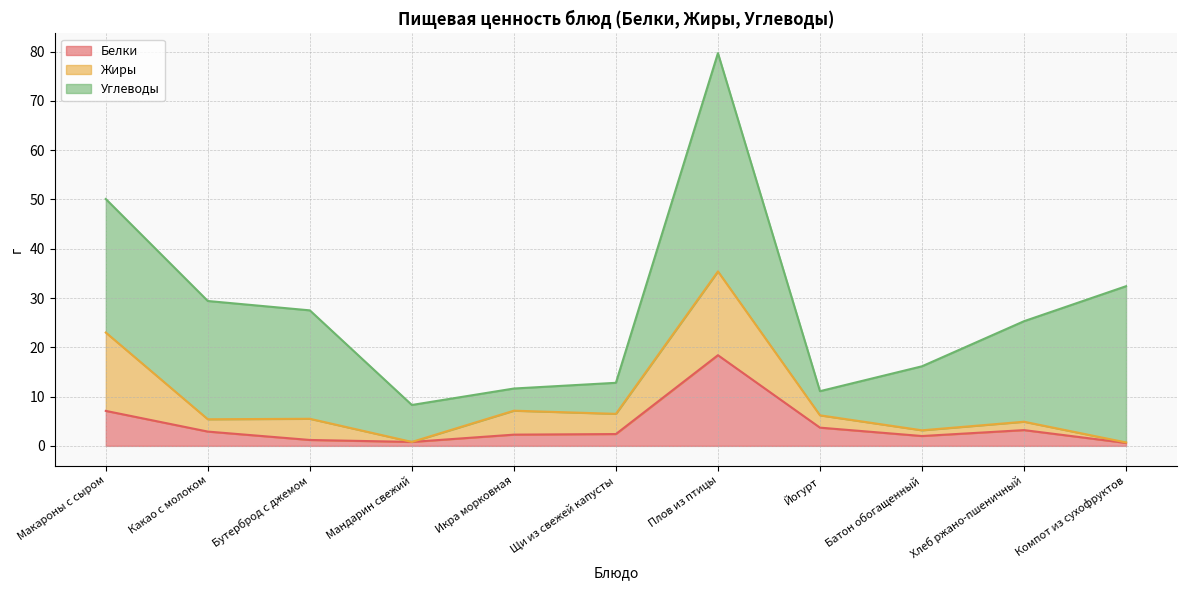

What is the label of the 1st point from the left?

Макароны с сыром